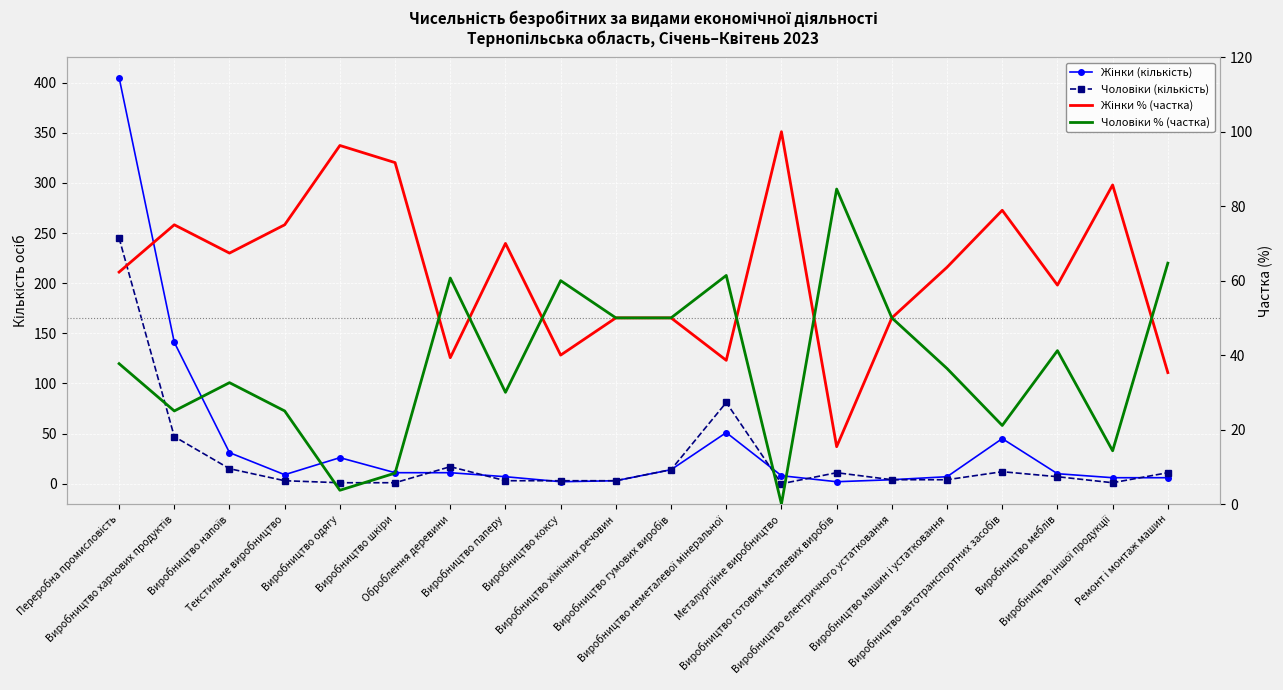

Which series has the largest range (max minus min)?

Жінки (кількість)